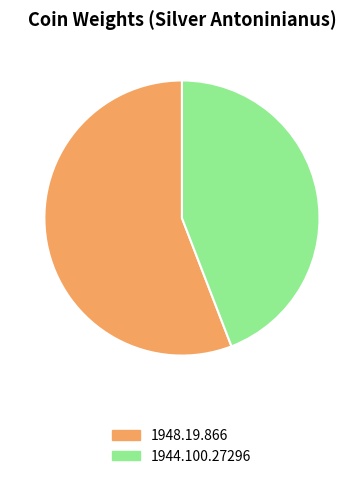

Which slice is the smallest?

1944.100.27296